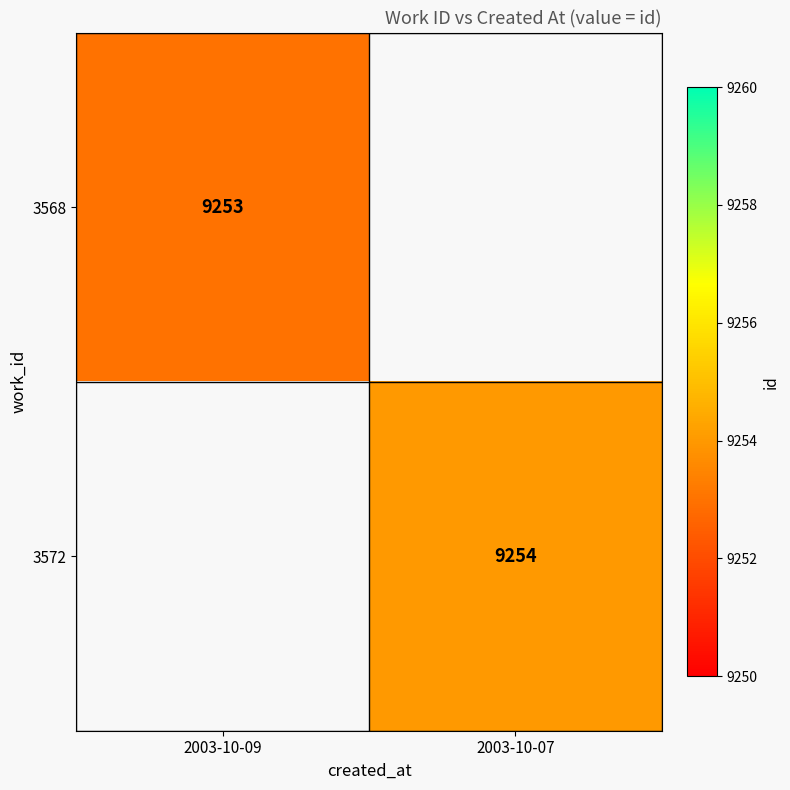

Which category has the highest value across all series?

2003-10-07